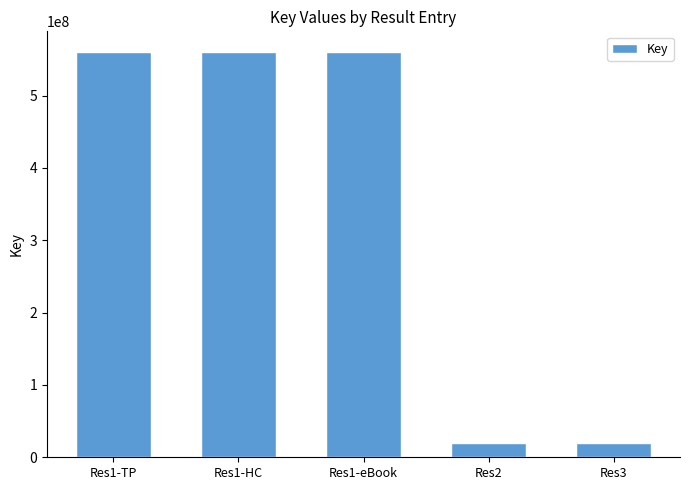

How many data points are less than 560824291?

2